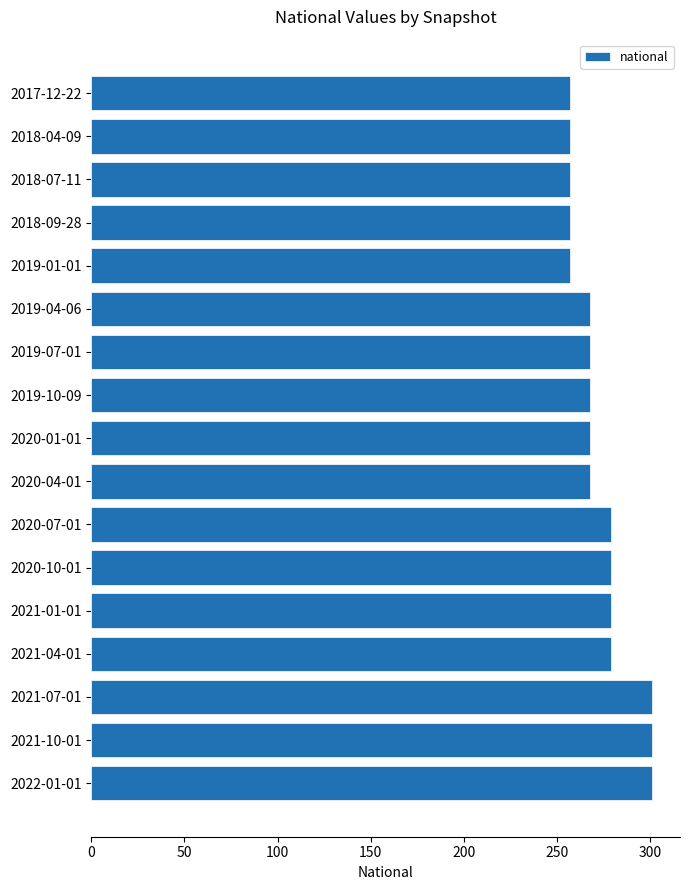

What is the label of the 13th bar from the top?

2021-01-01